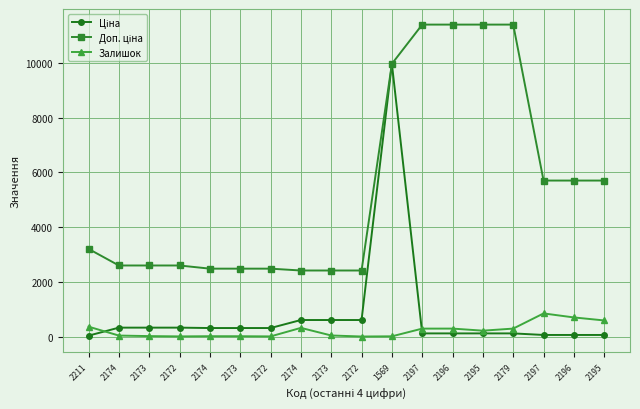

Reading left to right, list all the values displayed in this chart.

Ціна: 2211=32.0	2174=324.8	2173=324.8	2172=324.8	2174=310.3	2173=310.3	2172=310.3	2174=603.7	2173=603.7	2172=603.7	1569=9975.0	2197=114.1	2196=114.1	2195=114.1	2179=114.1	2197=57.0	2196=57.0	2195=57.0
Доп. ціна: 2211=3205.0	2174=2598.3	2173=2598.3	2172=2598.3	2174=2482.4	2173=2482.4	2172=2482.4	2174=2414.8	2173=2414.8	2172=2414.8	1569=9975.0	2197=11410.0	2196=11410.0	2195=11410.0	2179=11410.0	2197=5705.0	2196=5705.0	2195=5705.0
Залишок: 2211=360.0	2174=35.0	2173=15.0	2172=4.0	2174=11.0	2173=10.0	2172=4.0	2174=316.0	2173=38.0	2172=0.0	1569=7.0	2197=289.0	2196=290.0	2195=214.0	2179=290.0	2197=845.0	2196=698.0	2195=588.0